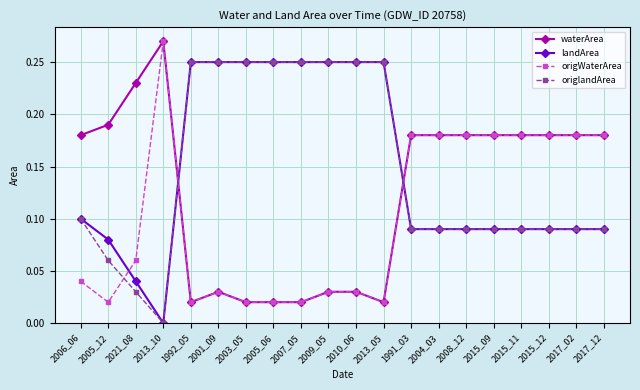

Which category has the lowest value in the landArea series?

2013_10